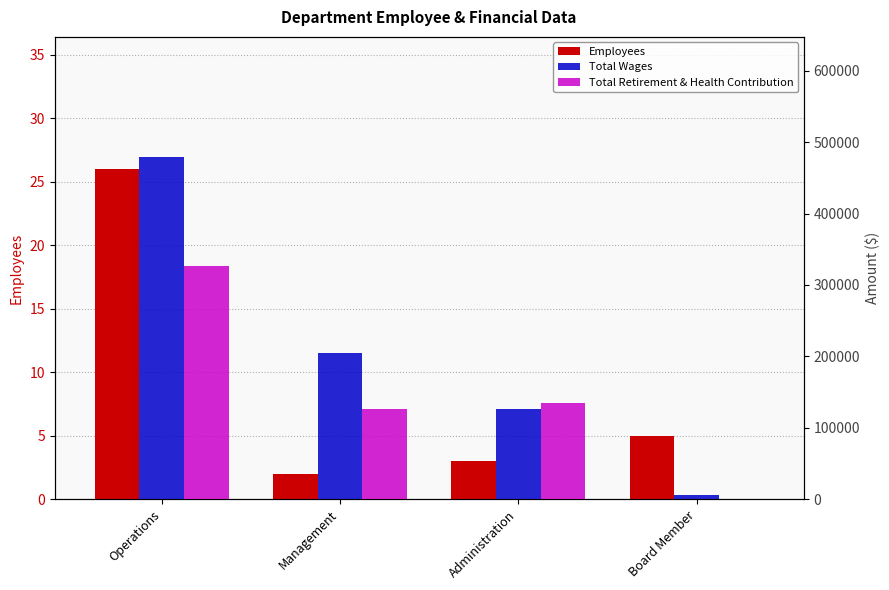

What is the difference between the maximum and minimum values in the Total Wages series?

474094